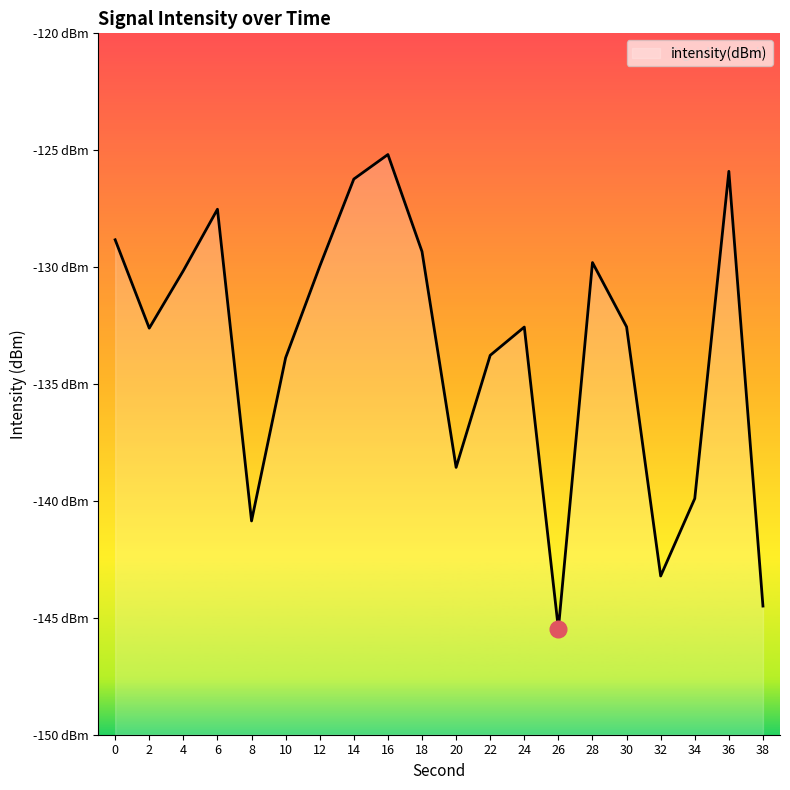

How many data points are less than -132?

11